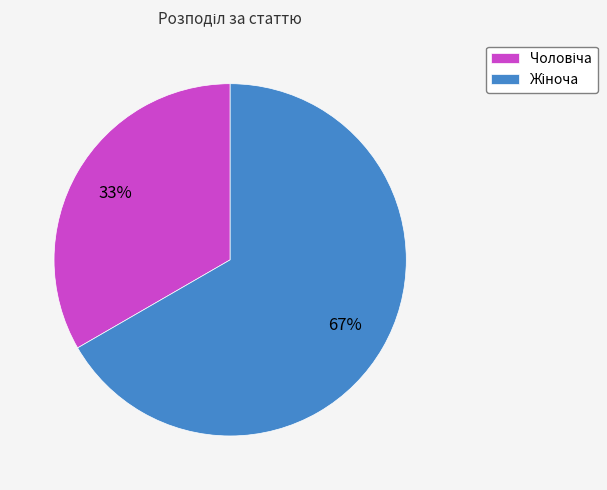

How many segments does this pie chart have?

2